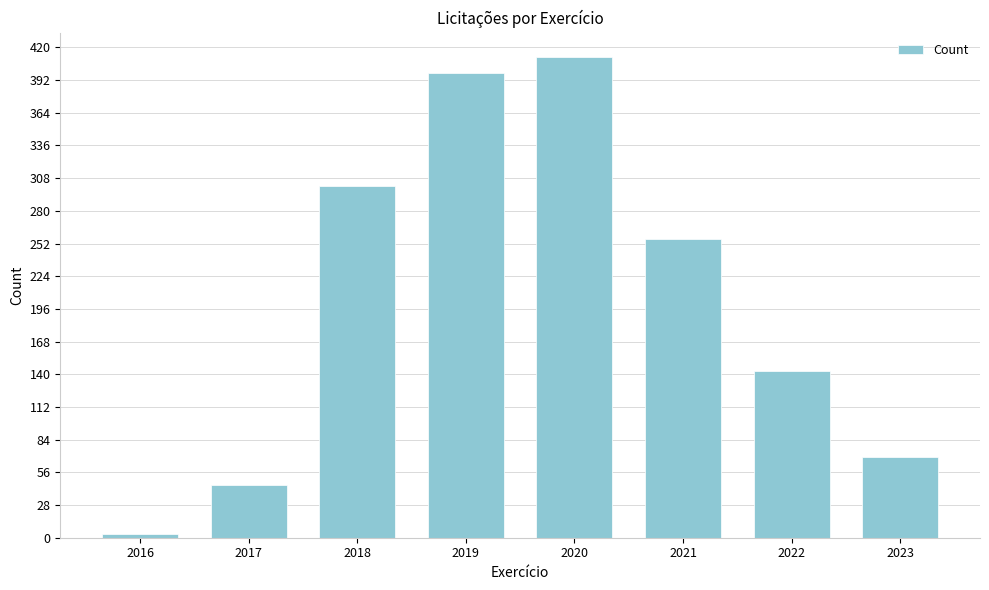

Reading left to right, transcribe all the data shown in this chart.

2016=3	2017=45	2018=301	2019=398	2020=412	2021=256	2022=143	2023=69